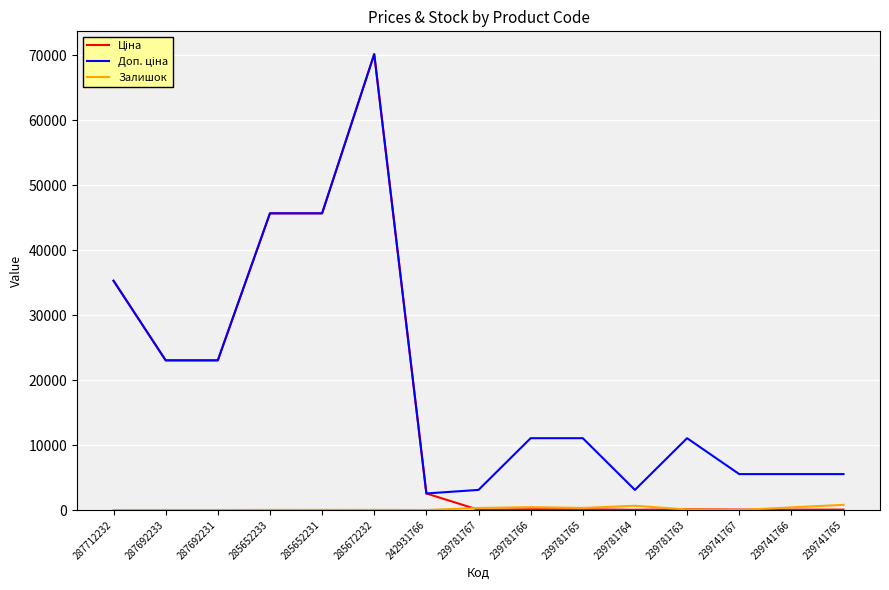

True or false: Залишок has a value of 312.0 at 239781767.

True